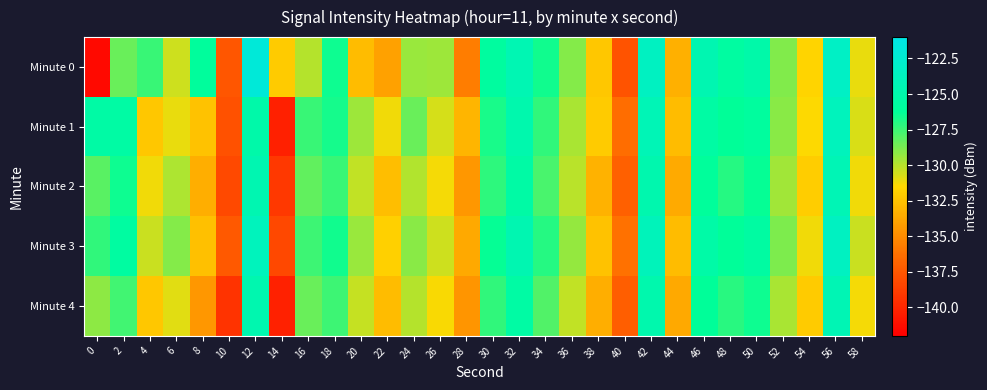

Reading left to right, extract all data points from this chart.

Minute 0: 0=-141.5	2=-128.4	4=-127.5	6=-130.5	8=-126.0	10=-137.5	12=-122.0	14=-132.1	16=-130.0	18=-126.5	20=-132.8	22=-134.0	24=-129.4	26=-129.5	28=-135.7	30=-125.8	32=-124.5	34=-126.6	36=-129.0	38=-132.3	40=-137.7	42=-123.5	44=-133.4	46=-124.6	48=-125.7	50=-125.1	52=-128.9	54=-131.7	56=-123.2	58=-131.0
Minute 1: 0=-125.4	2=-125.4	4=-132.3	6=-131.0	8=-132.5	10=-137.7	12=-125.2	14=-140.3	16=-127.5	18=-126.7	20=-129.5	22=-131.2	24=-128.4	26=-130.6	28=-133.1	30=-126.8	32=-124.9	34=-127.3	36=-129.7	38=-132.1	40=-136.4	42=-124.2	44=-132.8	46=-125.5	48=-126.3	50=-125.9	52=-129.1	54=-131.5	56=-123.8	58=-130.7
Minute 2: 0=-128.1	2=-126.5	4=-131.2	6=-129.8	8=-133.4	10=-138.2	12=-124.6	14=-139.1	16=-128.3	18=-127.4	20=-130.2	22=-132.7	24=-129.9	26=-131.3	28=-134.5	30=-127.2	32=-125.4	34=-127.8	36=-130.1	38=-133.3	40=-137.0	42=-124.8	44=-133.6	46=-126.1	48=-127.0	50=-126.4	52=-129.6	54=-132.0	56=-124.3	58=-131.2
Minute 3: 0=-127.3	2=-125.7	4=-130.4	6=-129.0	8=-132.6	10=-137.4	12=-123.8	14=-138.3	16=-127.5	18=-126.6	20=-129.4	22=-131.9	24=-129.1	26=-130.5	28=-133.7	30=-126.4	32=-124.6	34=-127.0	36=-129.3	38=-132.5	40=-136.2	42=-124.0	44=-132.8	46=-125.3	48=-126.2	50=-125.6	52=-128.8	54=-131.2	56=-123.5	58=-130.4
Minute 4: 0=-129.2	2=-127.6	4=-132.3	6=-130.9	8=-134.5	10=-139.3	12=-124.7	14=-140.2	16=-128.4	18=-127.5	20=-130.3	22=-132.8	24=-130.0	26=-131.4	28=-134.6	30=-127.3	32=-125.5	34=-127.9	36=-130.2	38=-133.4	40=-137.1	42=-124.9	44=-133.7	46=-126.2	48=-127.1	50=-126.5	52=-129.7	54=-132.1	56=-124.4	58=-131.3